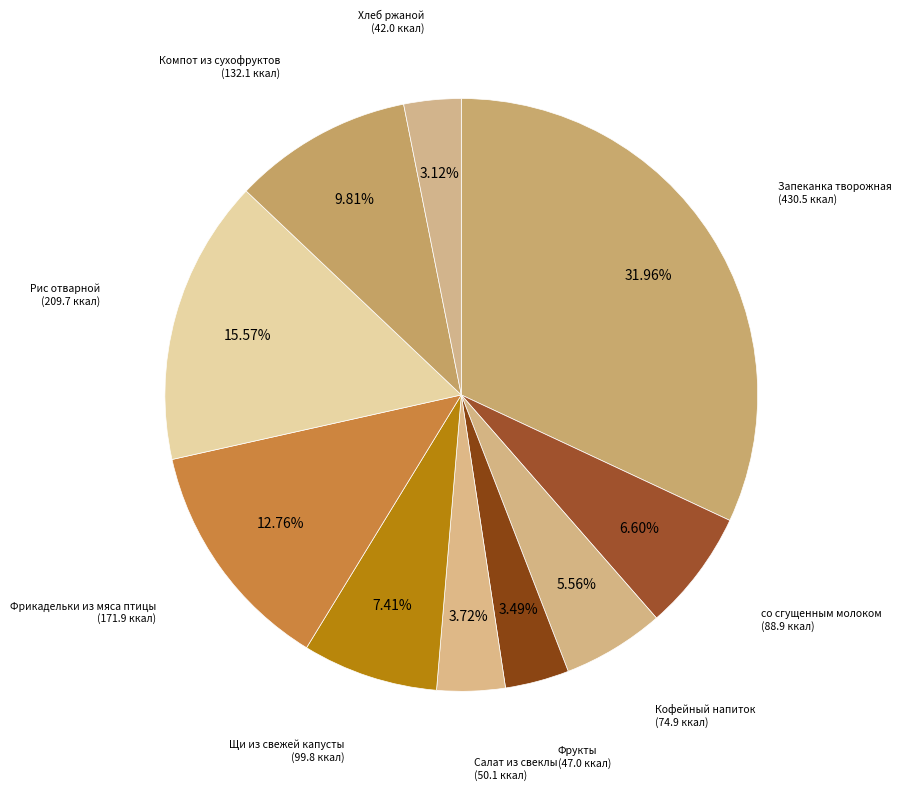

The Фрикадельки из мяса птицы slice represents 6% of the pie. True or false?

False